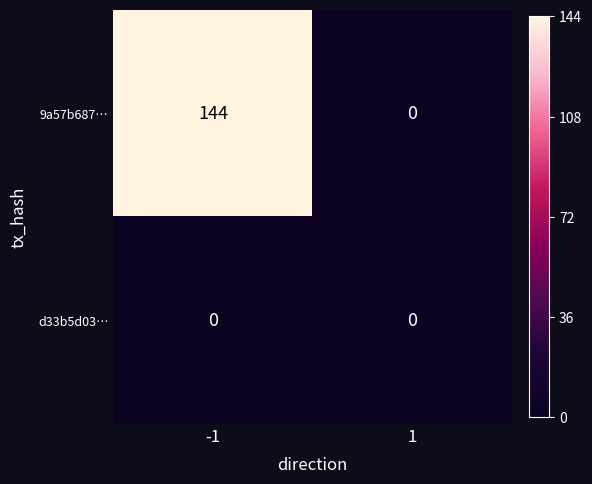

What is the sum of all 9a57b687… values?

144